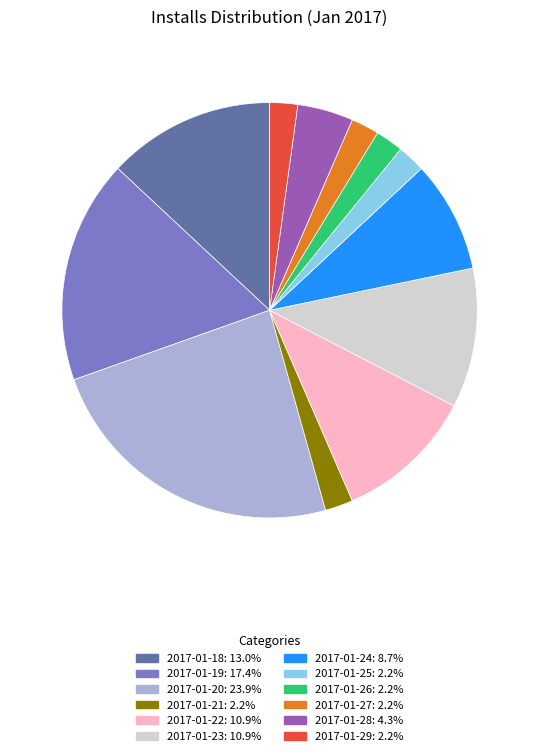

Is 2017-01-20 the majority of the pie?

No